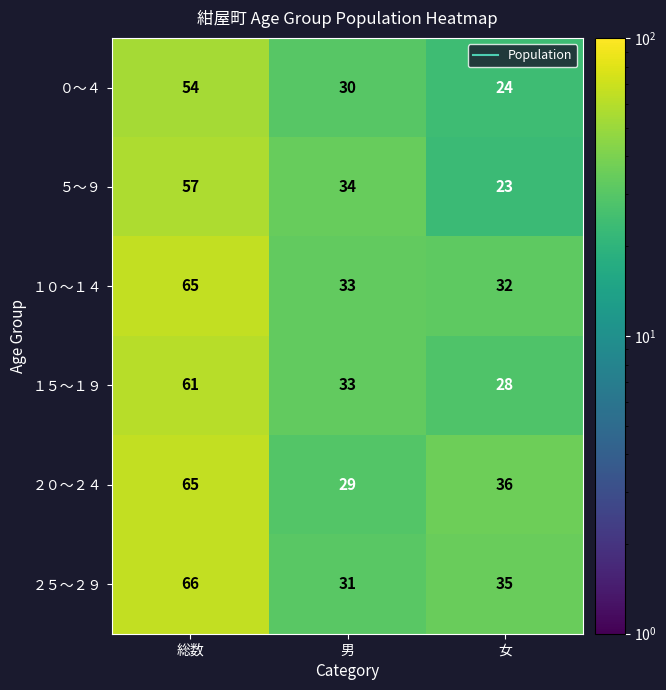

Reading left to right, extract all data points from this chart.

０～４: 総数=54	男=30	女=24
５～９: 総数=57	男=34	女=23
１０～１４: 総数=65	男=33	女=32
１５～１９: 総数=61	男=33	女=28
２０～２４: 総数=65	男=29	女=36
２５～２９: 総数=66	男=31	女=35